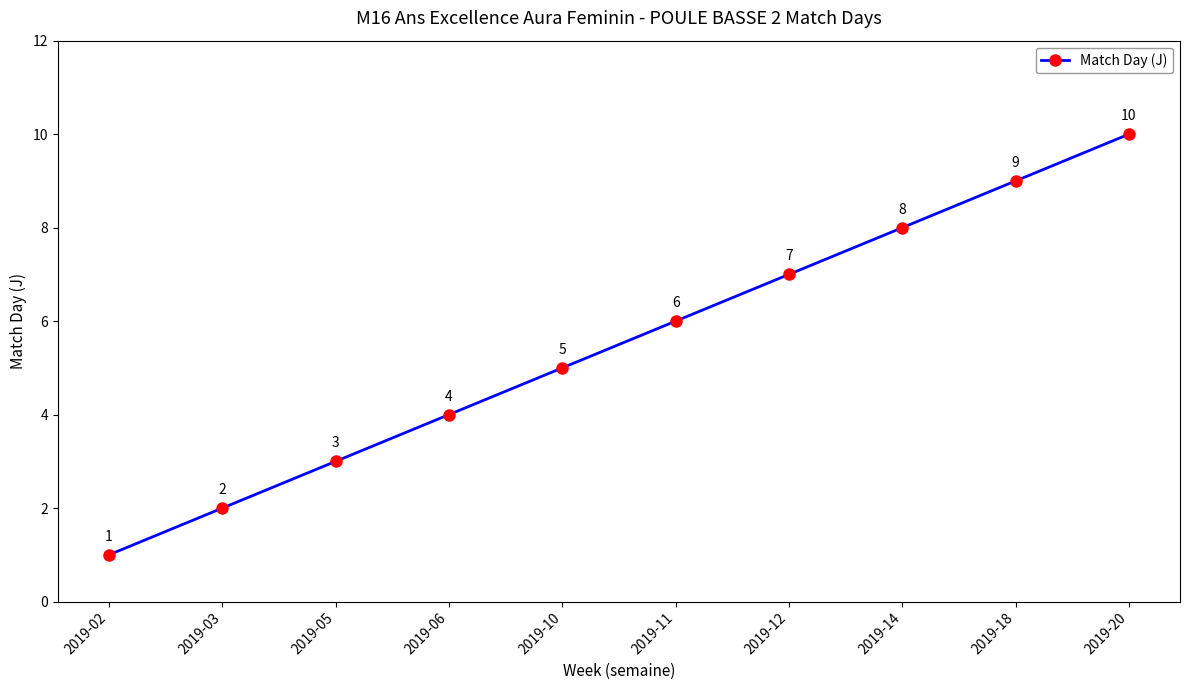

True or false: the data has more than 1 interior local peaks.

False